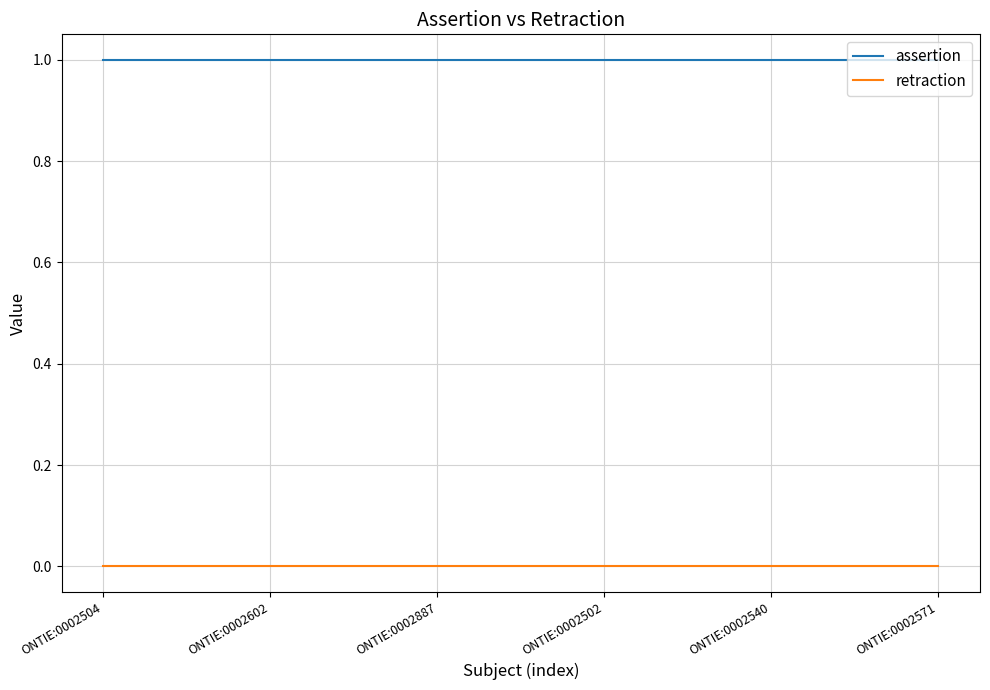

Which series has the largest total across all categories?

assertion